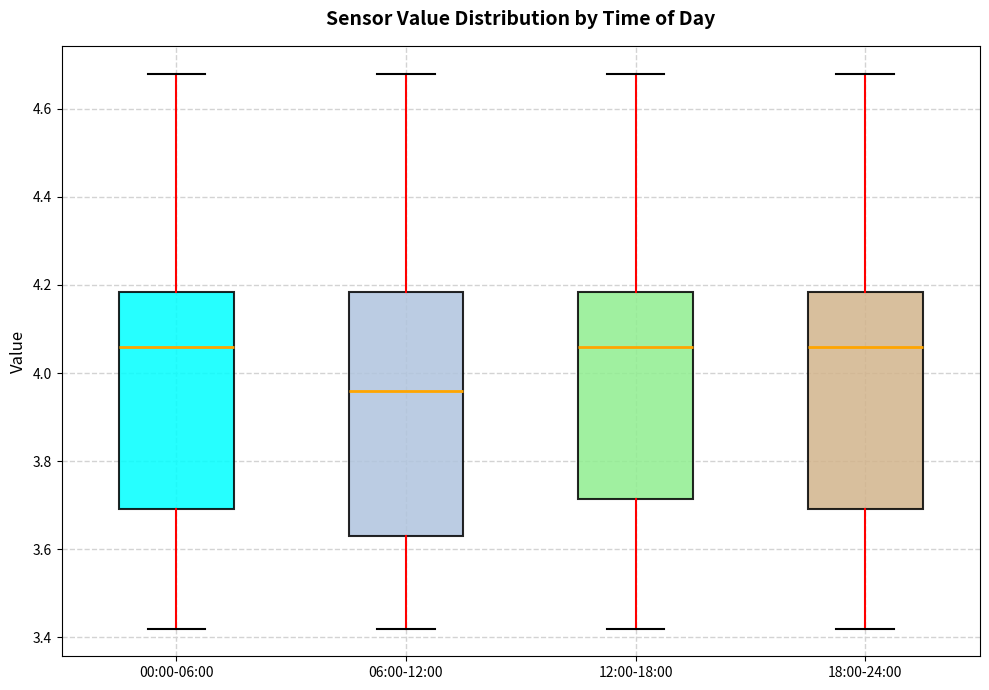

Where is the lower edge of the box for 06:00-12:00 on the y-axis? The values are not printed on the chart, so give them approximately, as read against the axis.

3.64